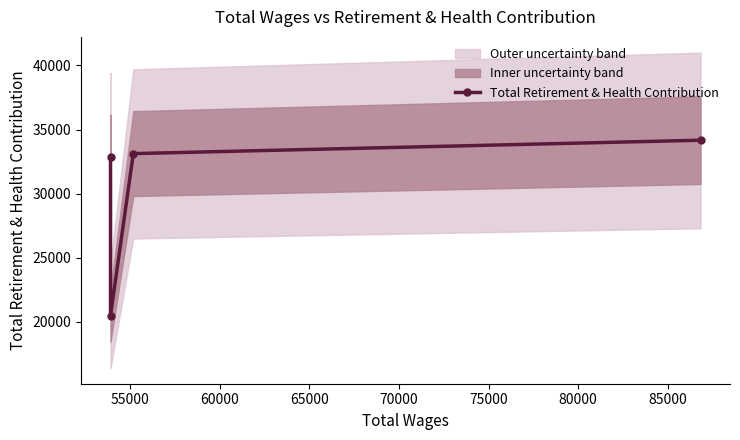

What is the minimum value shown in the chart?

20489